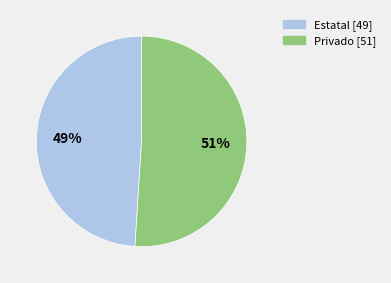

How many slices are in this pie chart?

2